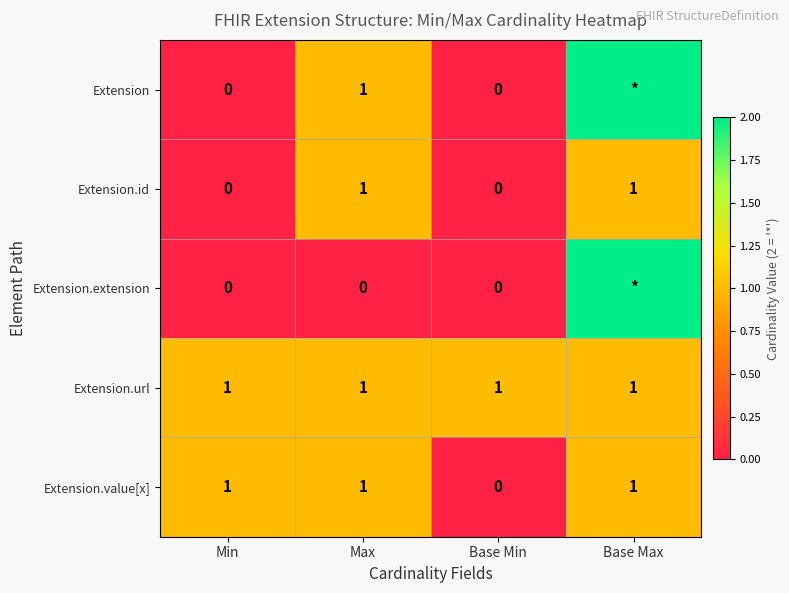

What is the greatest value displayed?

2